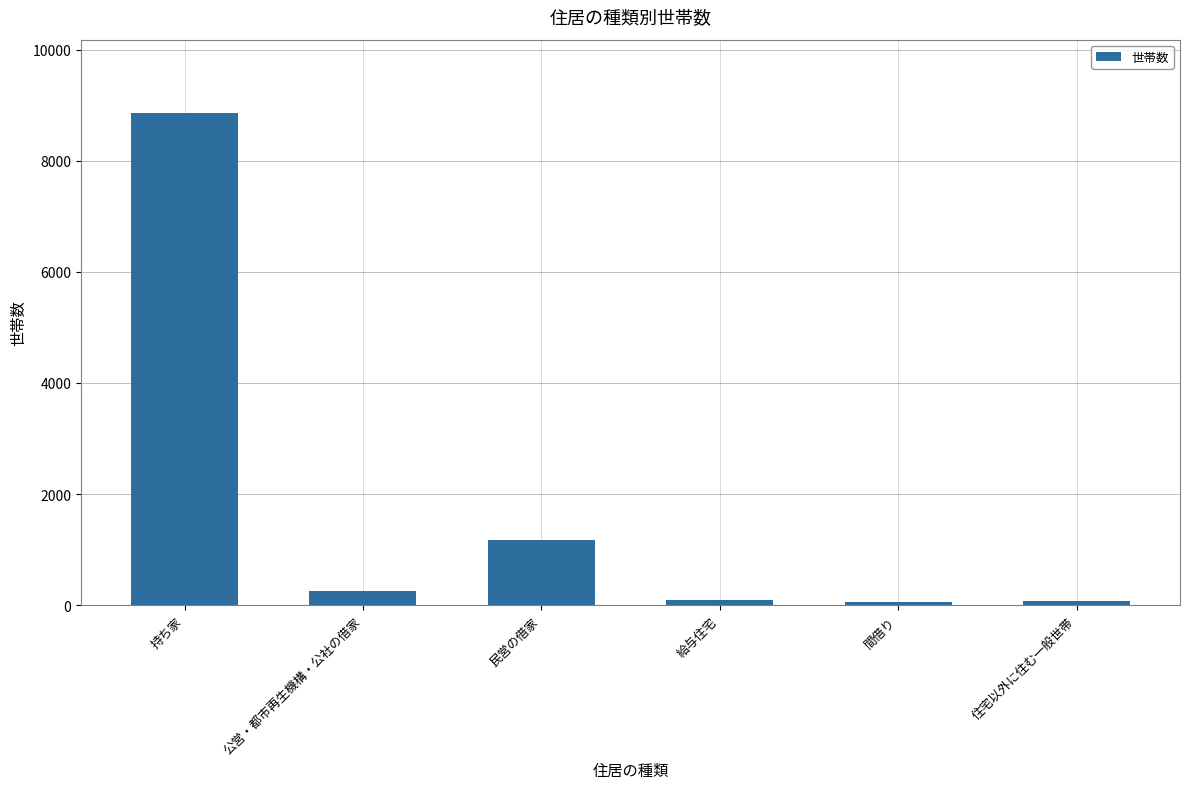

What is the change in value from 間借り to 住宅以外に住む一般世帯?

+23